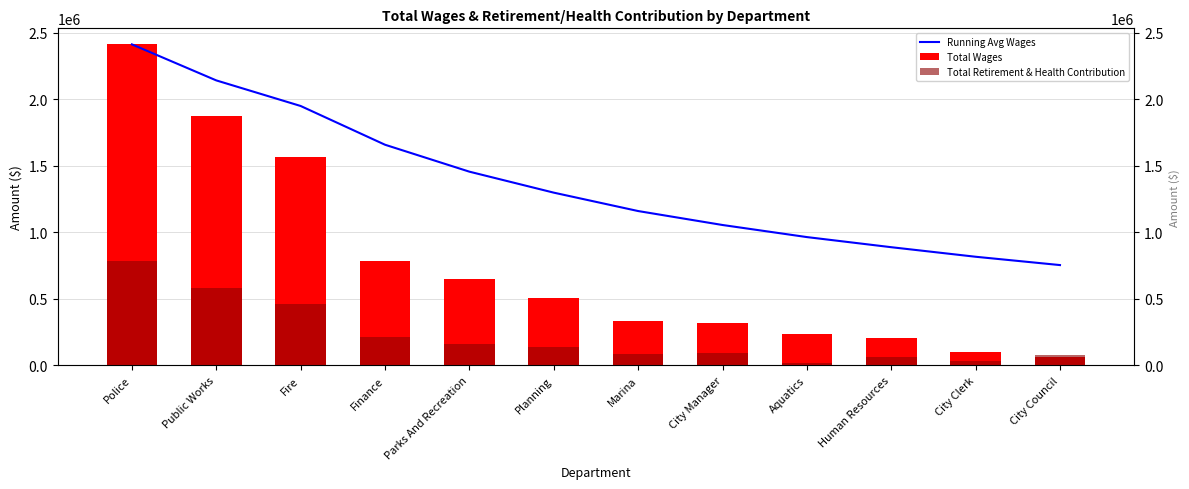

What is the highest value of the Total Wages series?

2414274.0